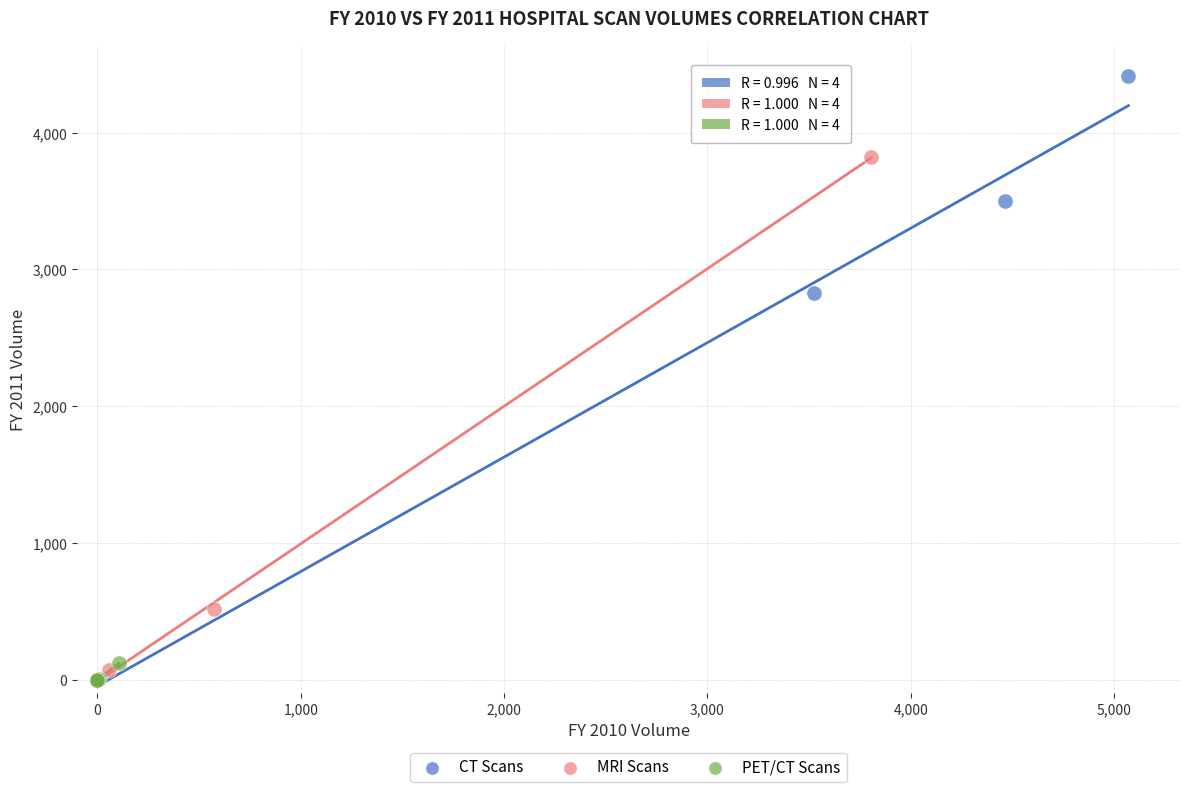

Which series reaches the maximum Y coordinate?

CT Scans